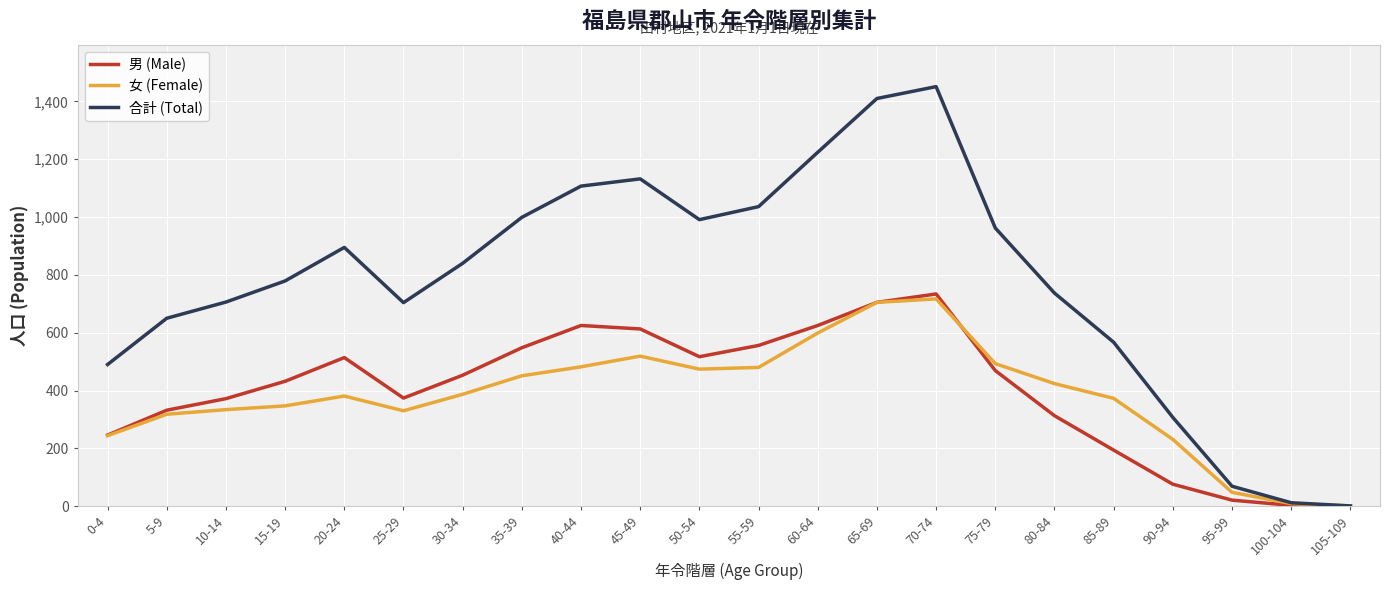

Which series has the largest range (max minus min)?

合計 (Total)